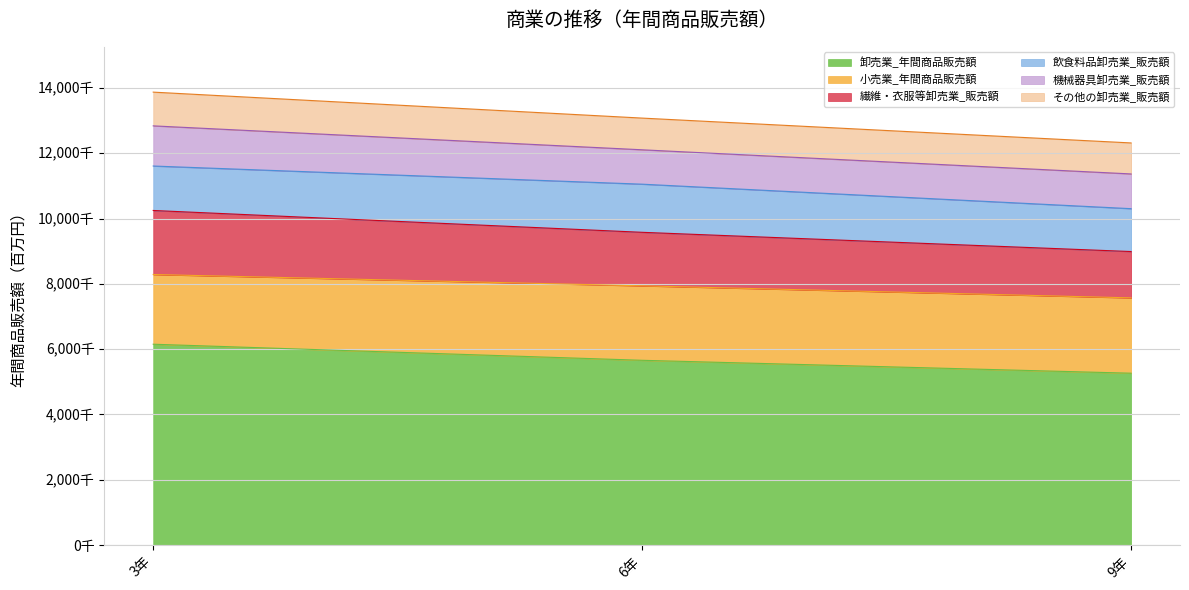

What is the difference between the maximum and minimum values in the その他の卸売業_販売額 series?

83732